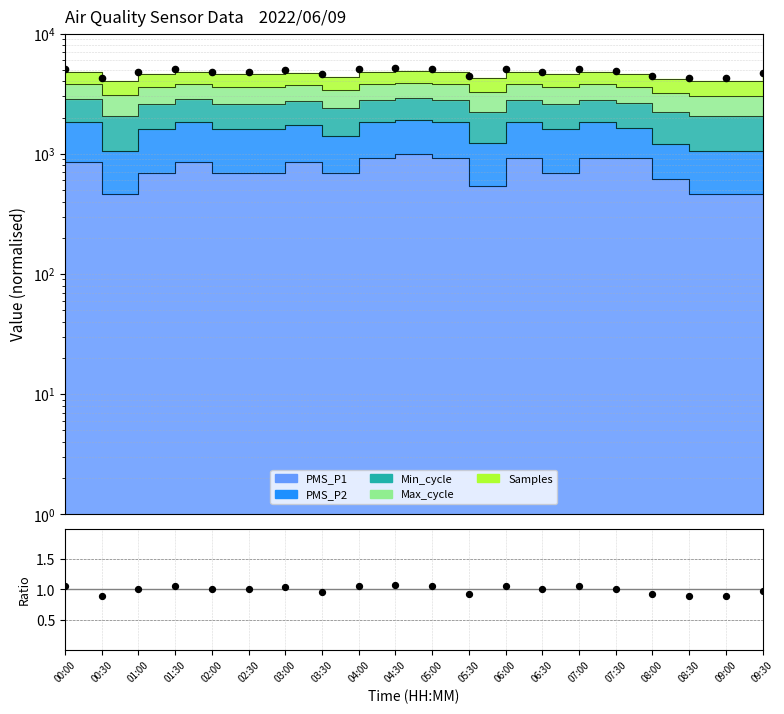

What is the ratio of the value at 07:30 to the value at 02:00?

1.0